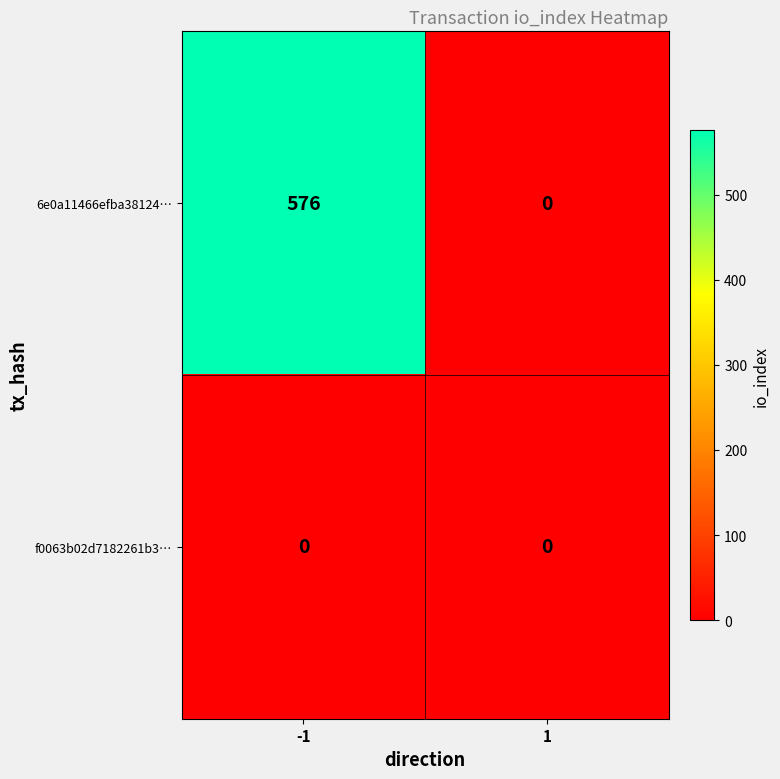

Reading left to right, extract all data points from this chart.

6e0a11466efba38124…: -1=576	1=0
f0063b02d7182261b3…: -1=0	1=0